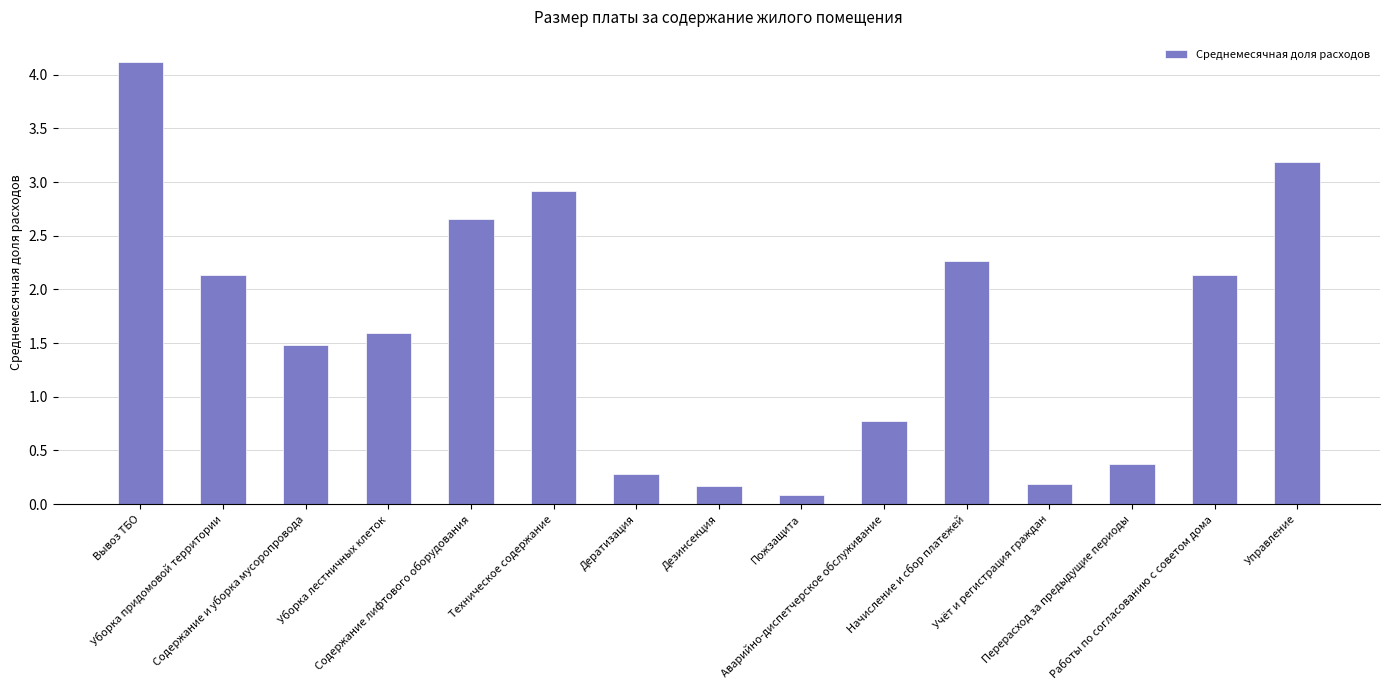

Which category has the lowest value across all series?

Пожзащита